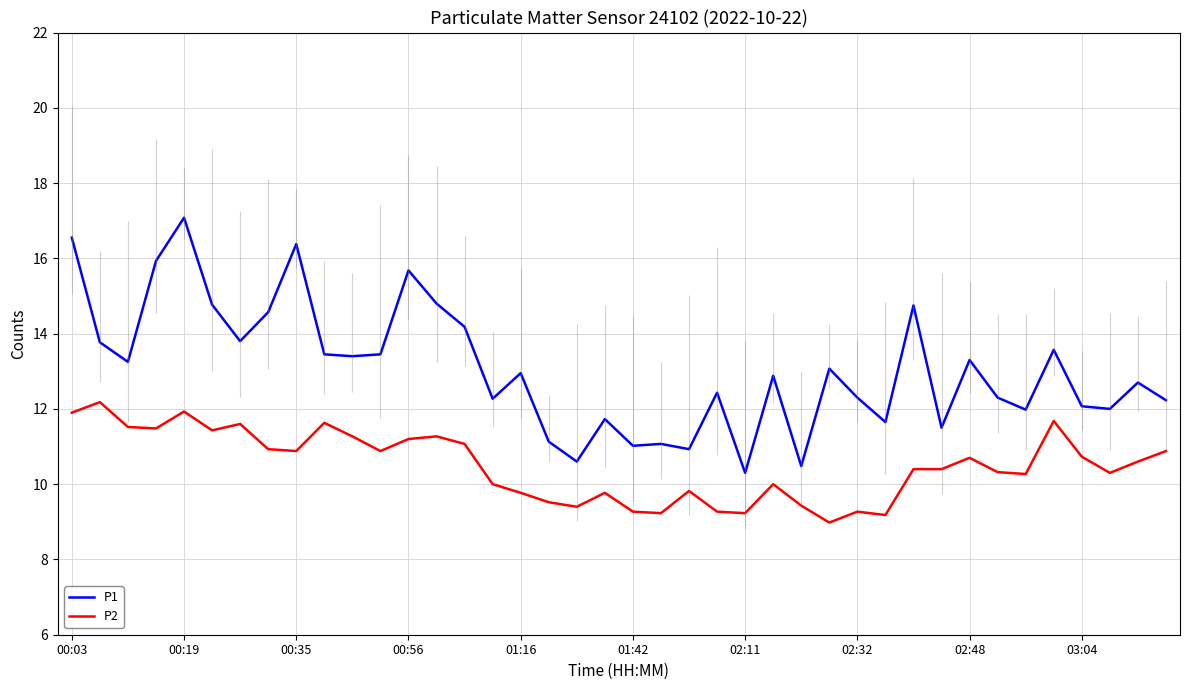

List the series in order of their overall mean, lowest first.

P2, P1